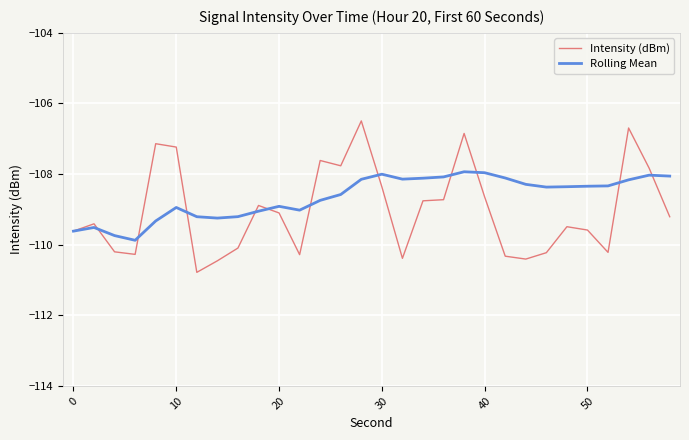

Rank the series by their average value, from highest to lowest.

Rolling Mean, Intensity (dBm)